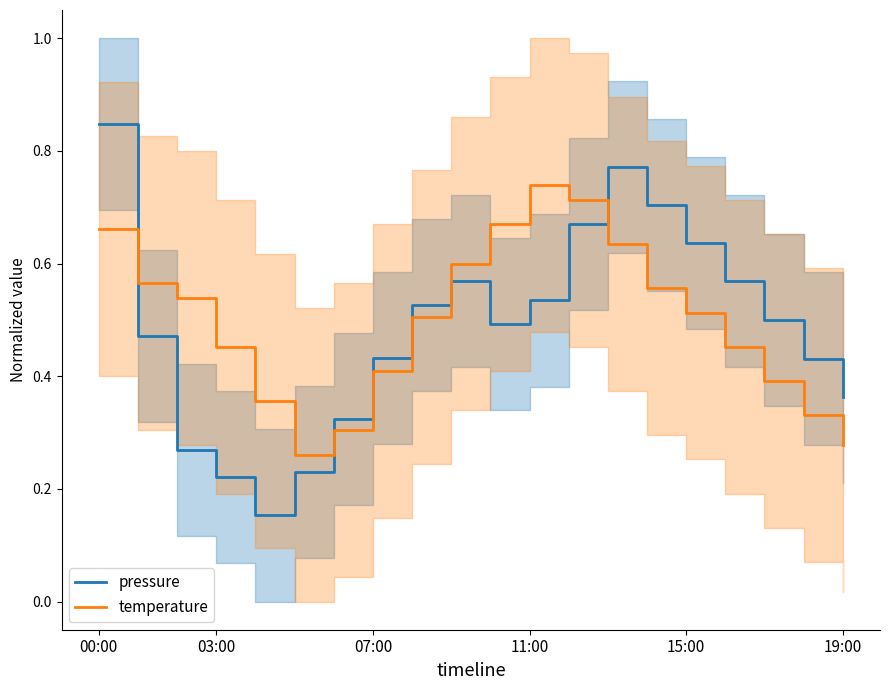

True or false: temperature and pressure intersect in this chart.

True